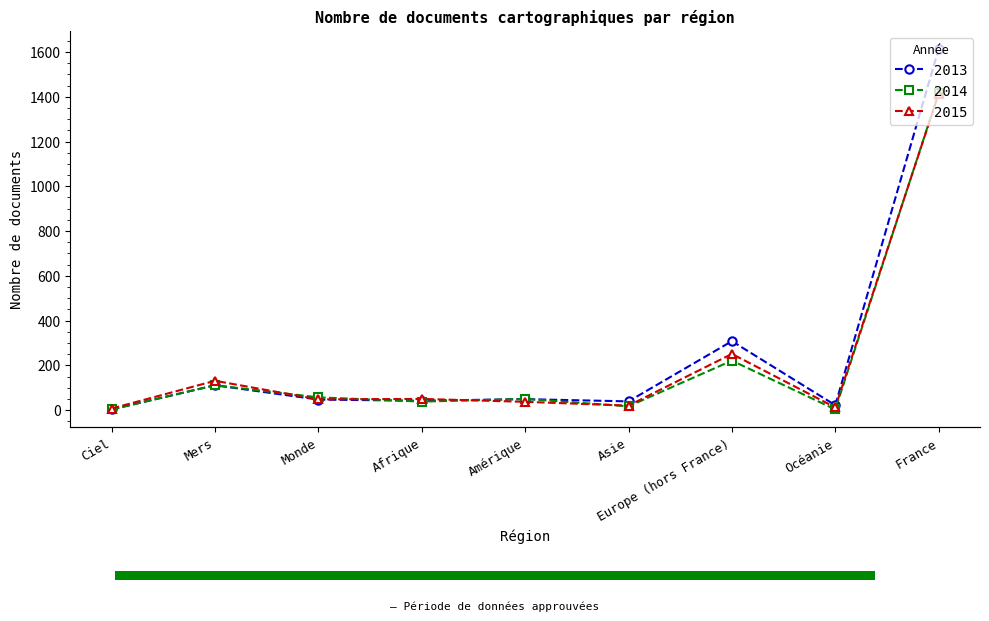

At which label does 2015 first exceed 48?

Mers